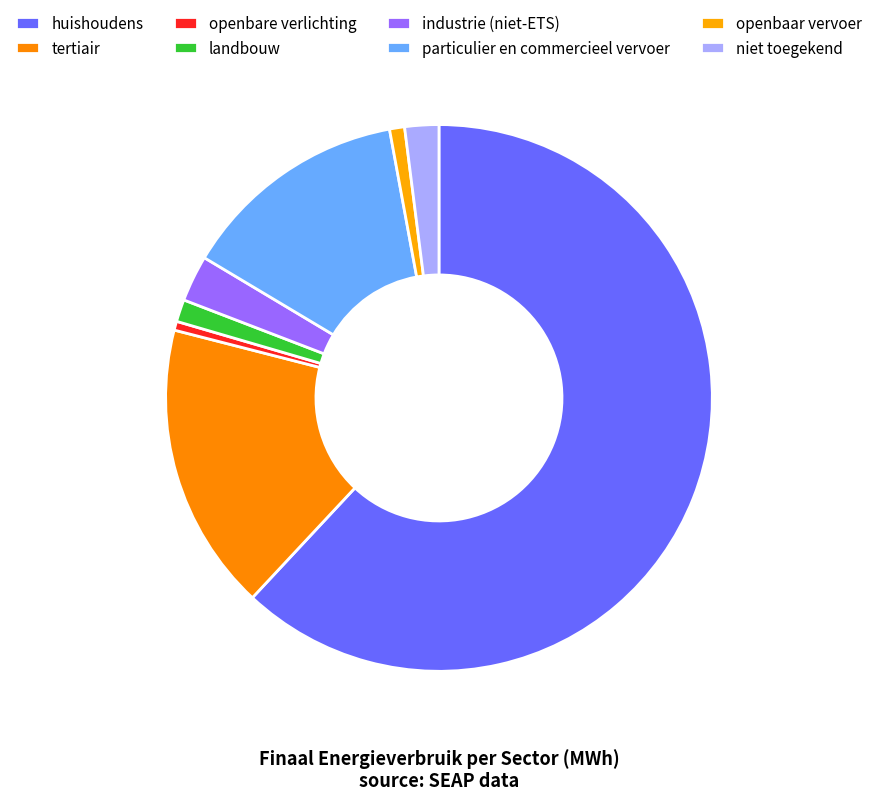

The huishoudens slice represents 62% of the pie. True or false?

True